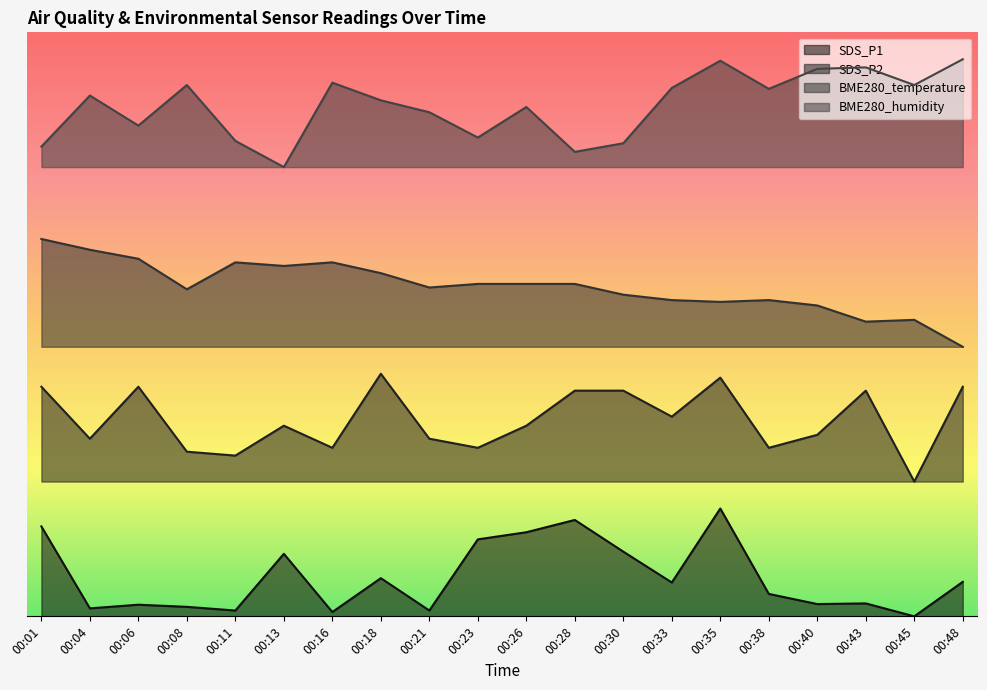

What is the value of the SDS_P1 point at the 10th from the left?

8.6